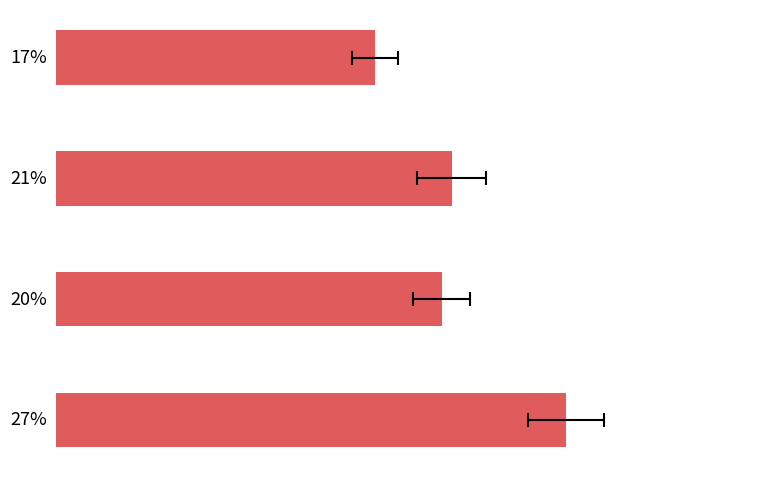

What is the value of the 3rd bar from the left?

0.2